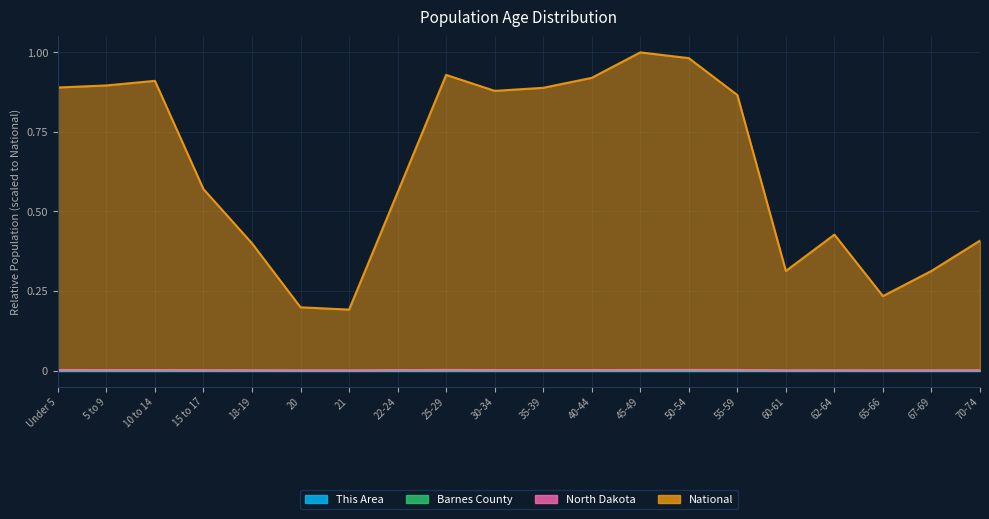

What is the total value across all series at 5 to 9?

0.9